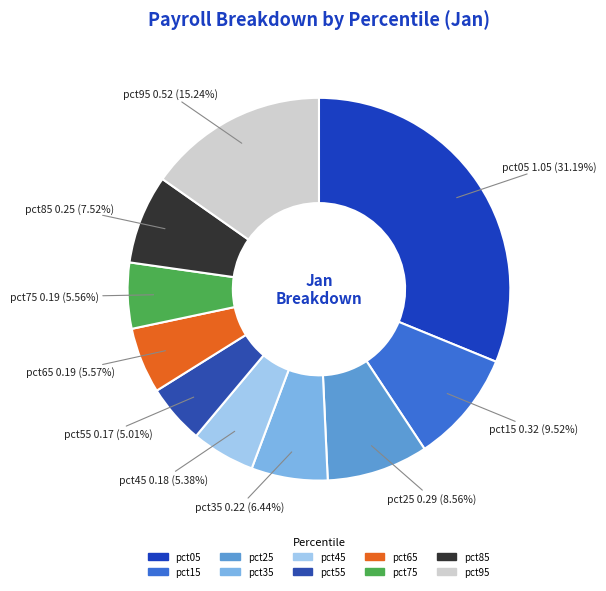

Which category has the biggest portion of the pie?

pct05